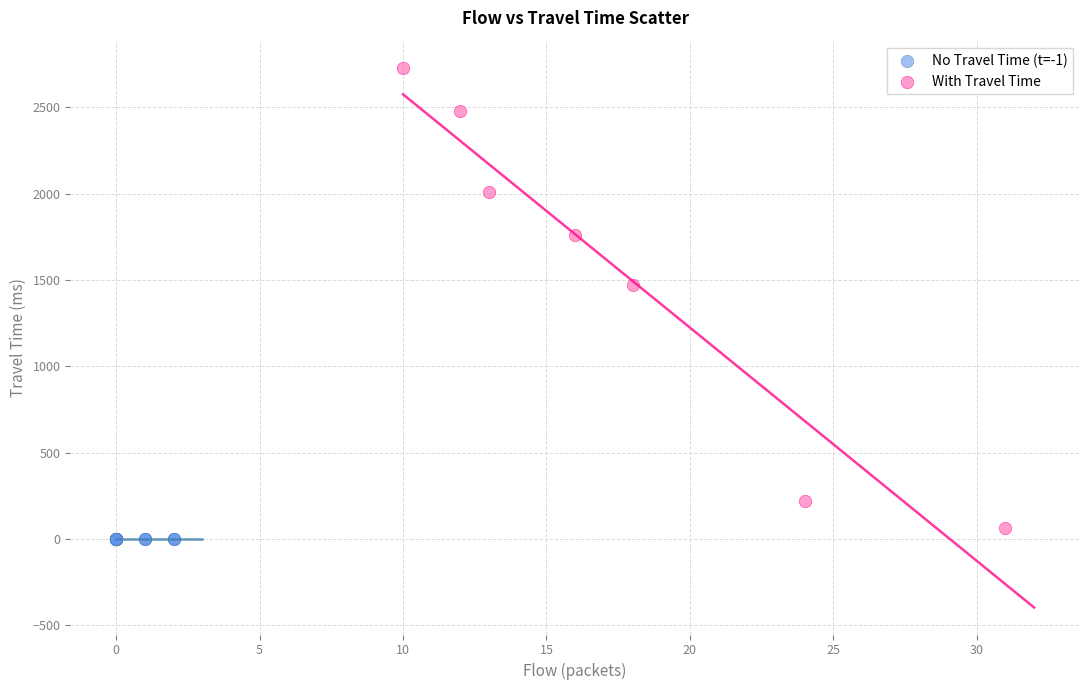

Which series contains the highest Y value?

With Travel Time